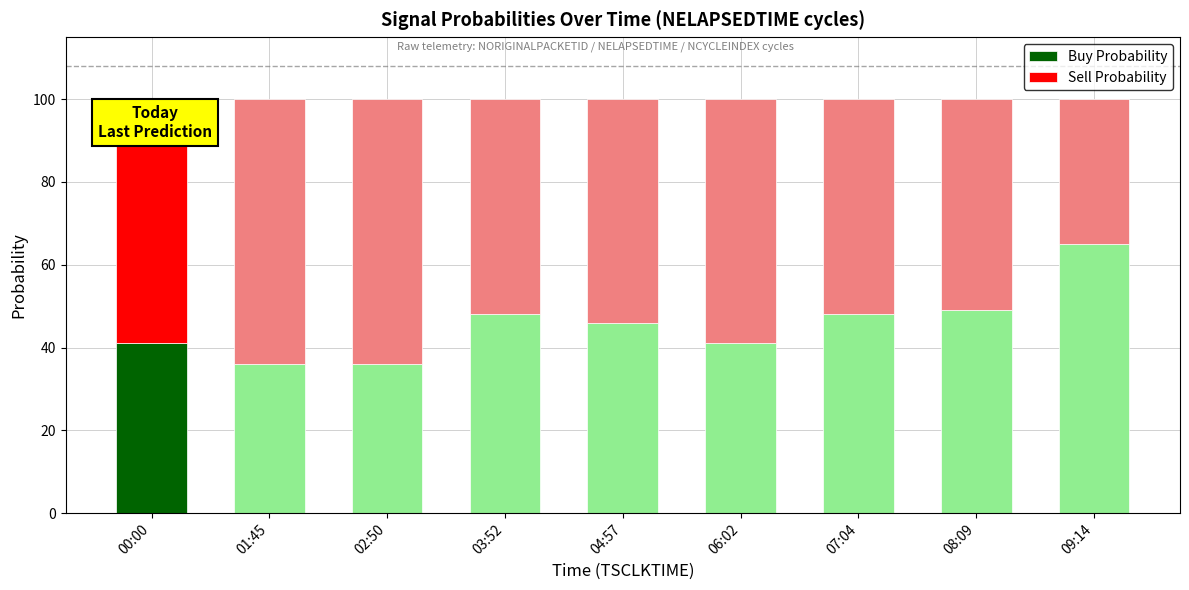

Does the chart contain stacked bars?

Yes